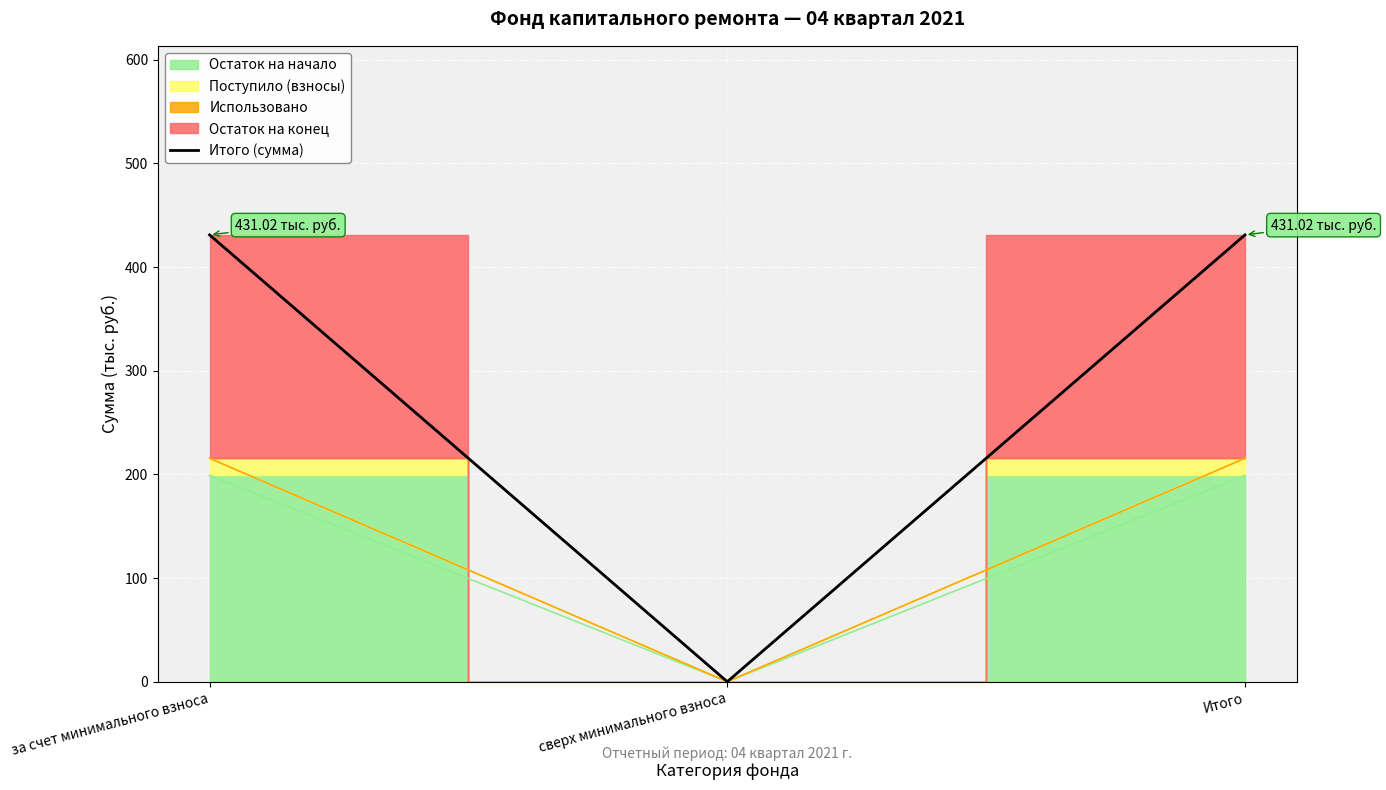

What position from the right is за счет минимального взноса?

3